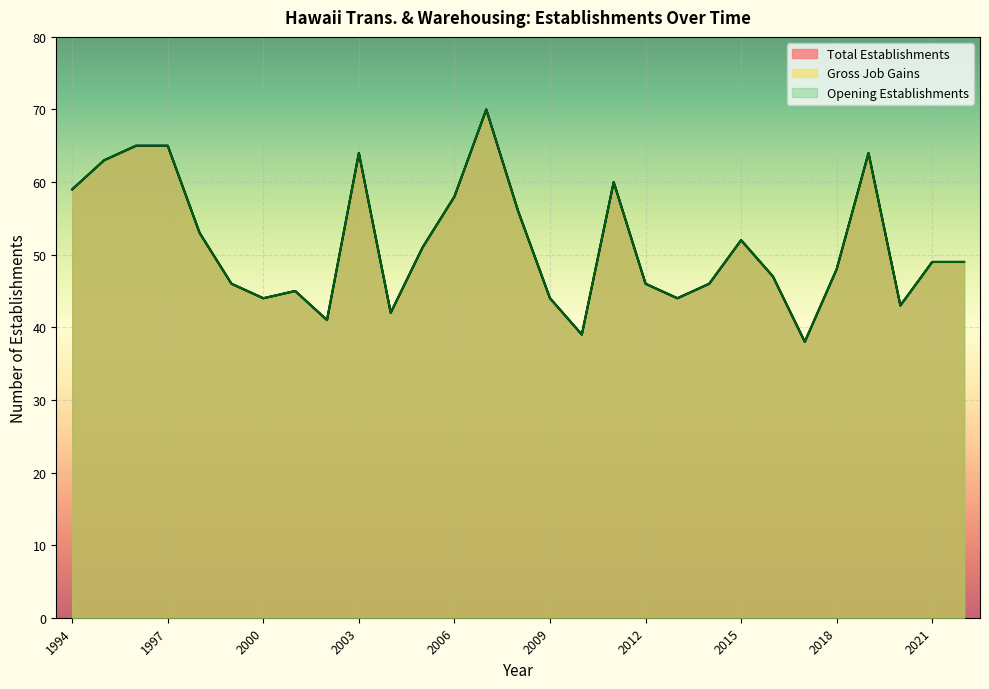

True or false: Opening Establishments and Total Establishments cross at least once.

False